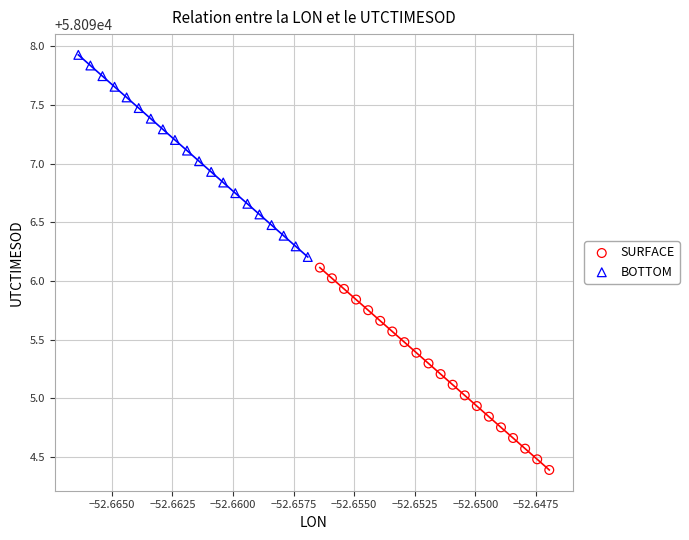

Which series reaches the maximum Y coordinate?

BOTTOM